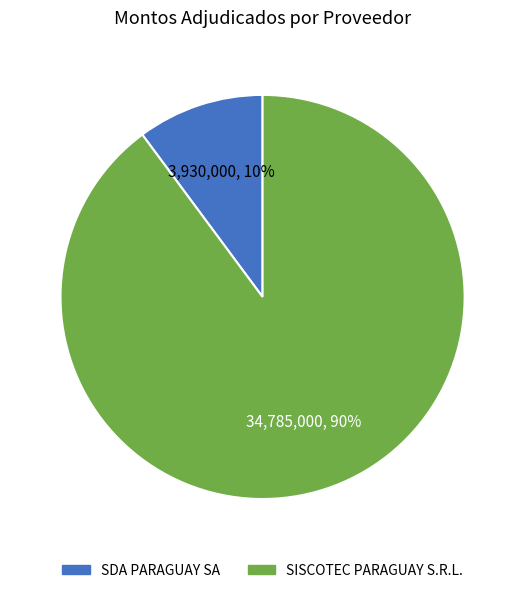

Which slice represents more than half of the pie?

SISCOTEC PARAGUAY S.R.L.